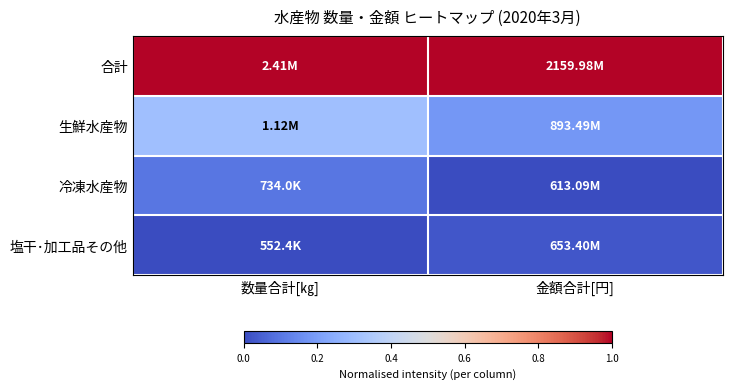

Reading left to right, what are all the values shown in this chart?

合計: 数量合計[㎏]=1.0	金額合計[円]=1.0
生鮮水産物: 数量合計[㎏]=0.3	金額合計[円]=0.2
冷凍水産物: 数量合計[㎏]=0.1	金額合計[円]=0.0
塩干･加工品その他: 数量合計[㎏]=0.0	金額合計[円]=0.0